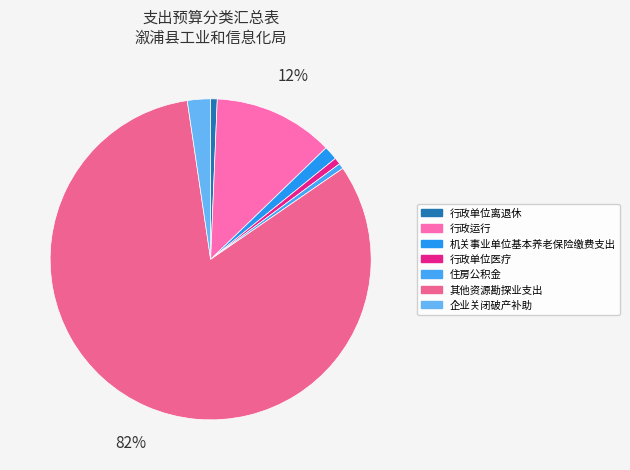

To the nearest percent, what percentage of the pie is 企业关闭破产补助?

2%